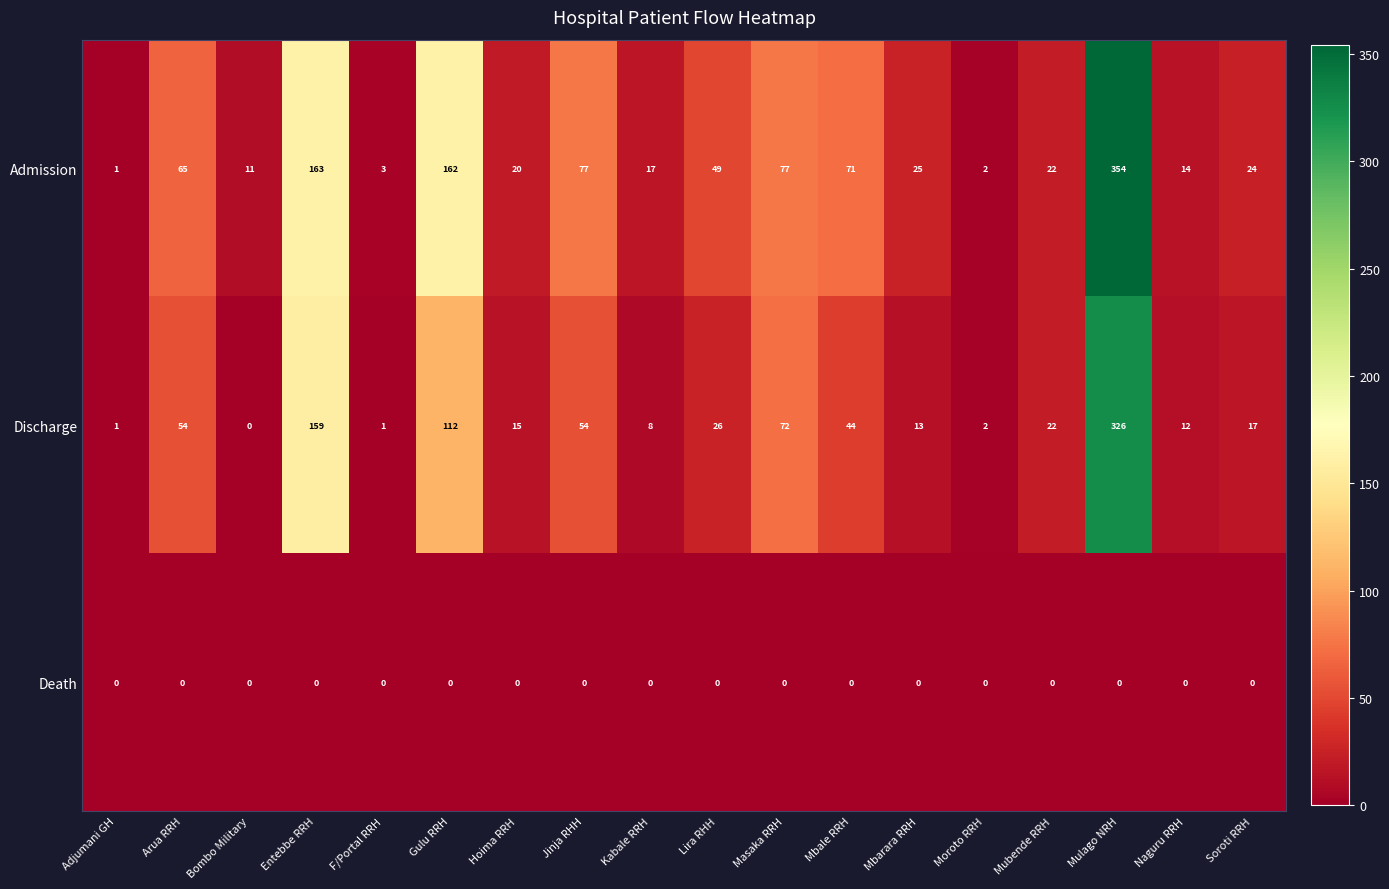

What is the sum of the Admission values at Mubende RRH and Mbale RRH?

93